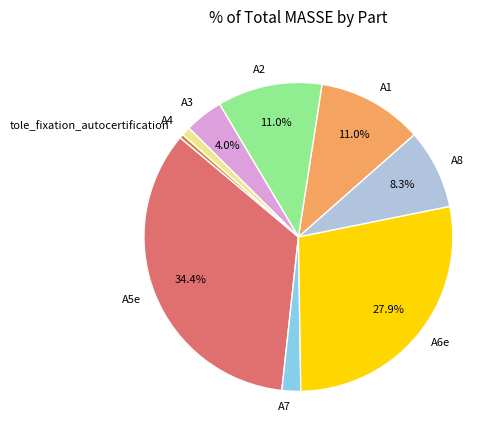

To the nearest percent, what is the difference between the A7 and A6e slice percentages?

26%